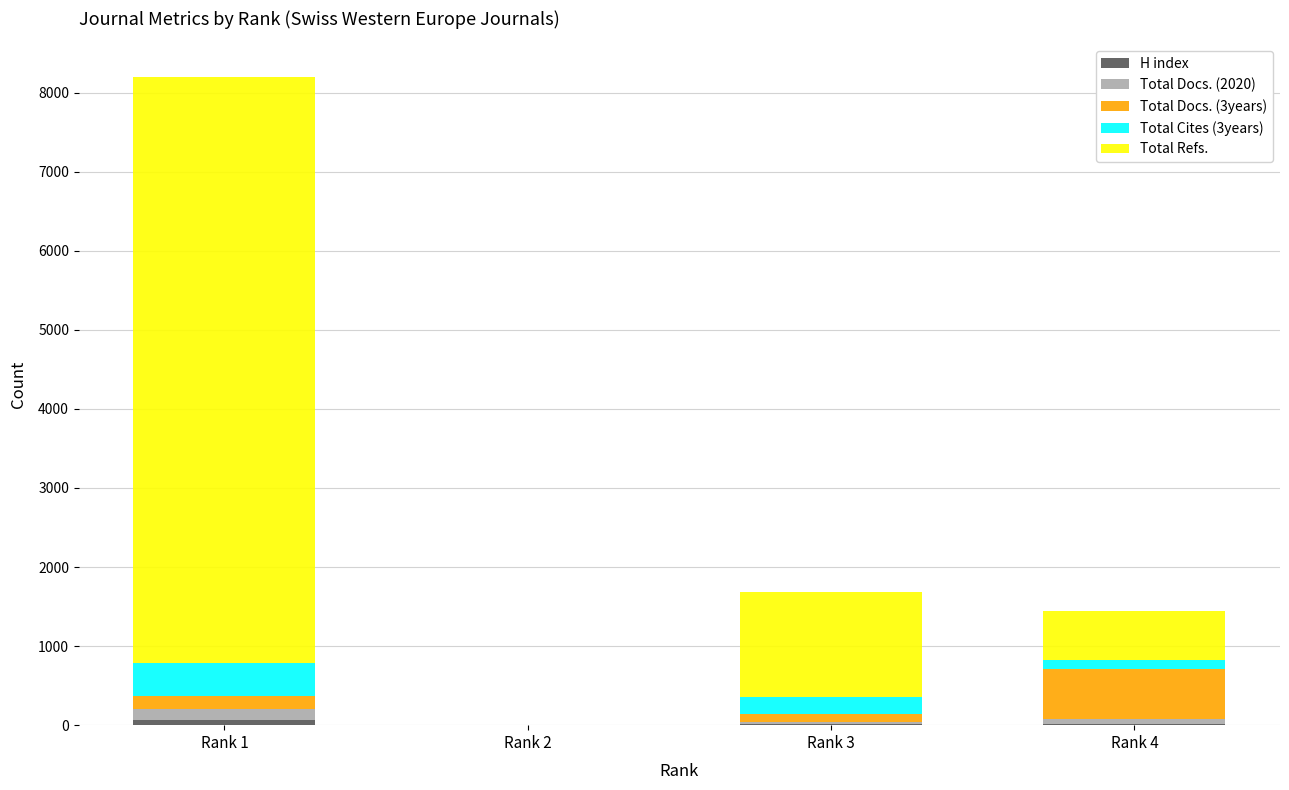

At which category is the sum across all series the highest?

Rank 1